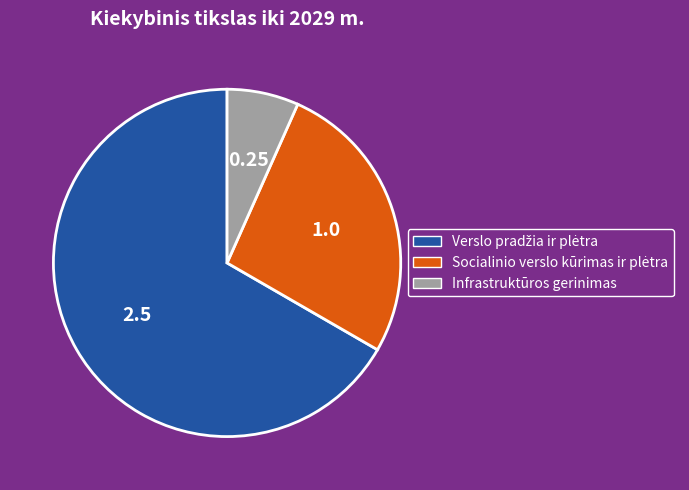

Is there any slice that represents more than half of the pie?

Yes